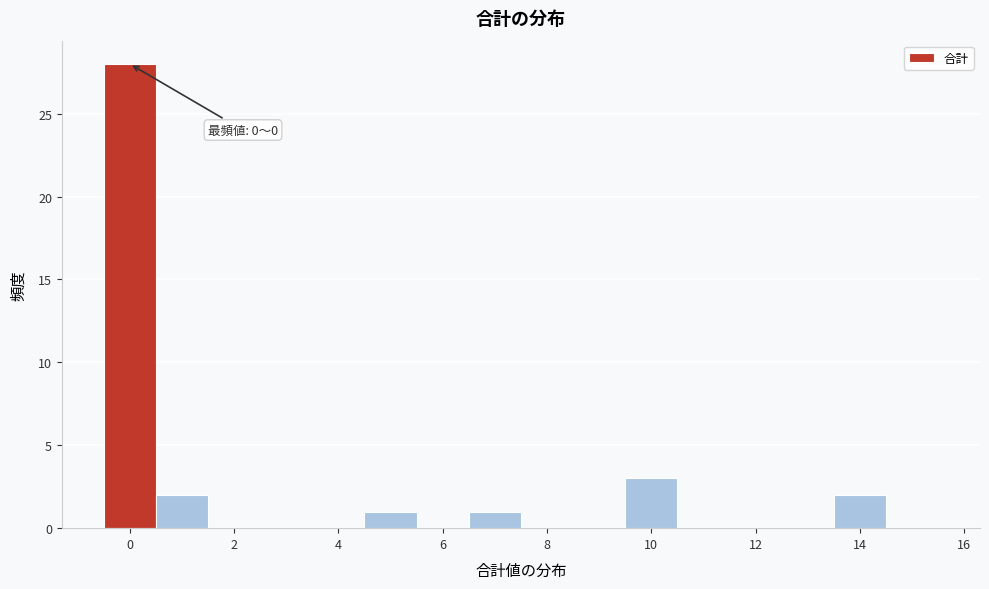

Over which range of the x-axis is the bar tallest?

-0.5 to 0.5